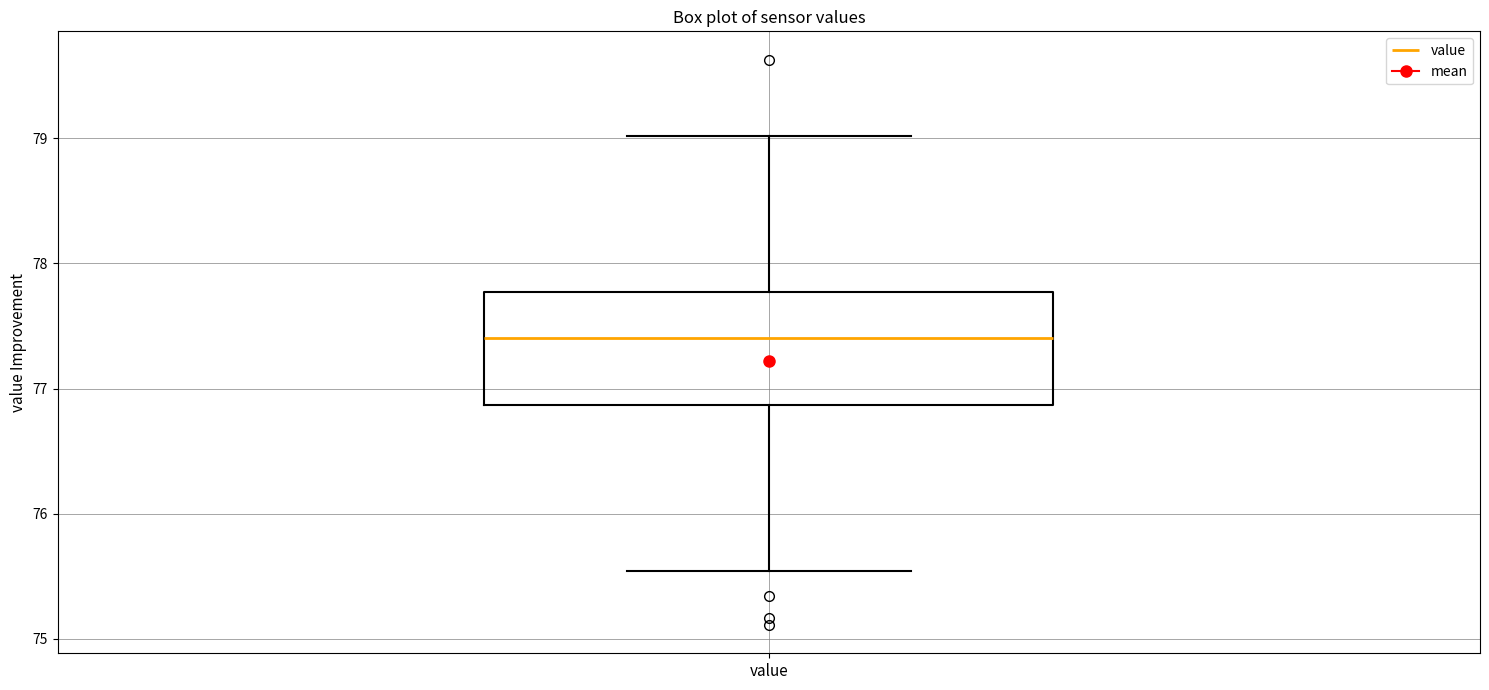

Read this box plot against the y-axis: the position of the median line, the range covered by the box, and the ends of both whiskers. The values are not printed on the chart, so give them approximately, as read against the axis.

median 77.4, box 76.9 to 77.8, whiskers 75.5 to 79.0